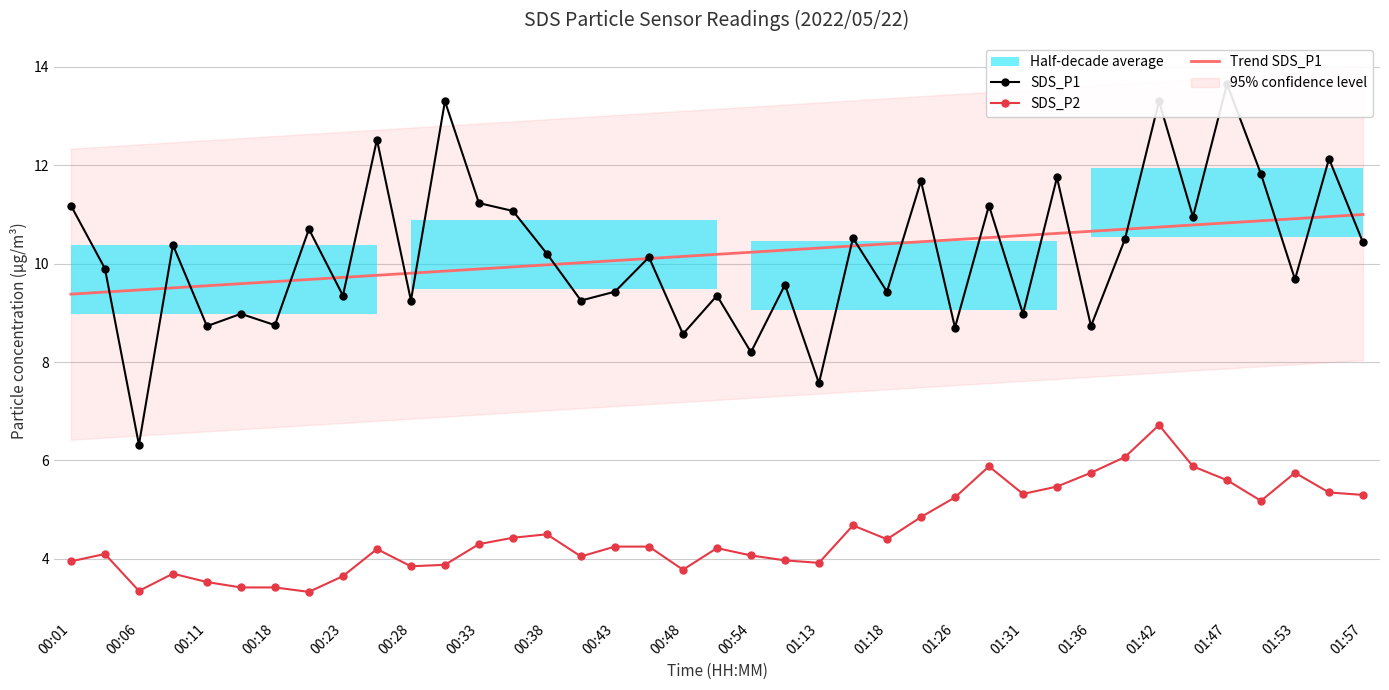

How many data points does each series have?

39